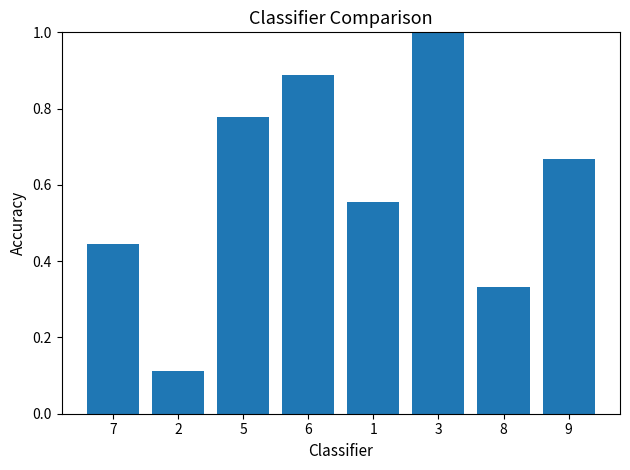

What is the maximum value shown in the chart?

1.0